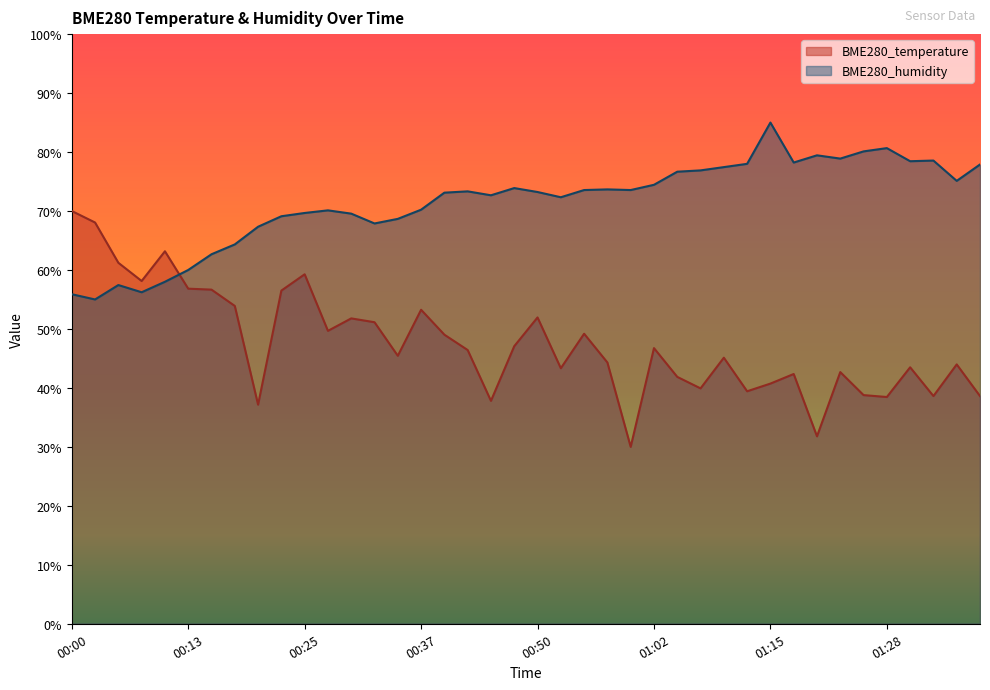

What is the highest value of the BME280_temperature series?

70.0